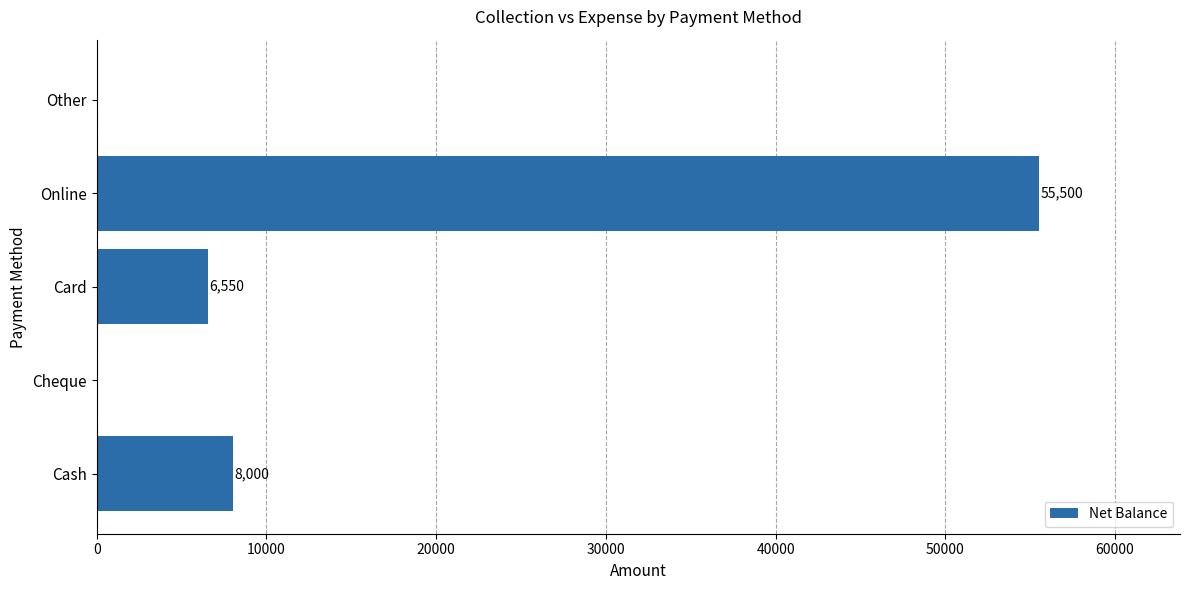

Which has a higher value, Online or Cheque?

Online